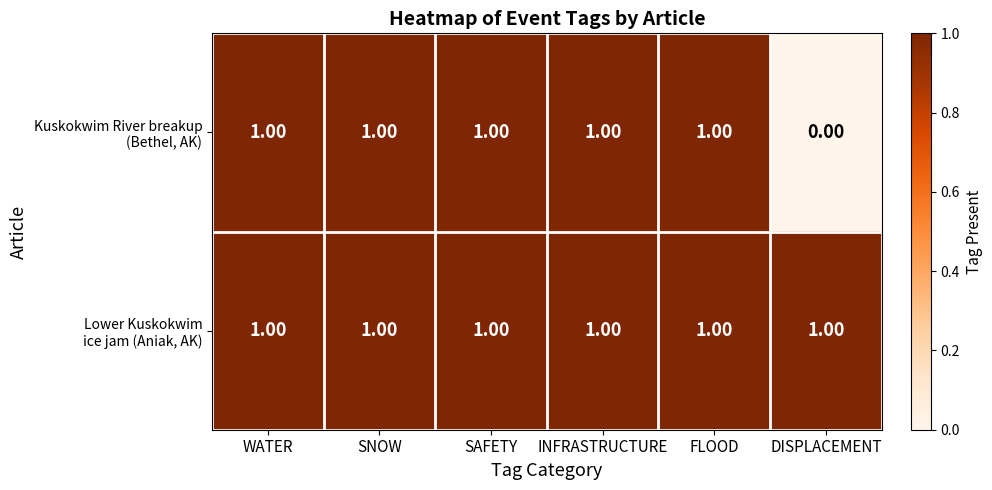

At how many categories does at least one series exceed 0?

6